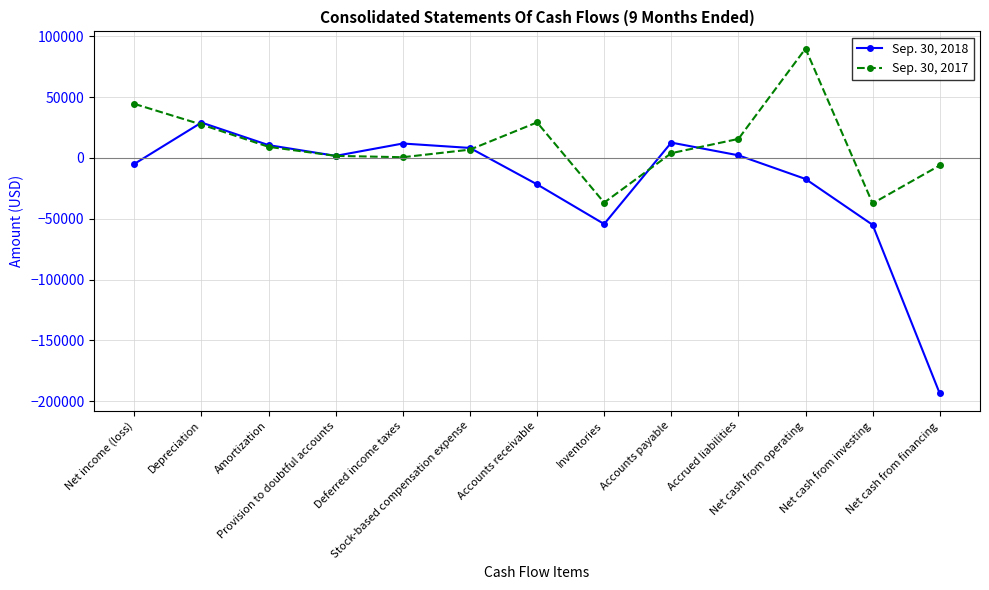

Is it true that Sep. 30, 2018 equals 12620 at Accounts payable?

True